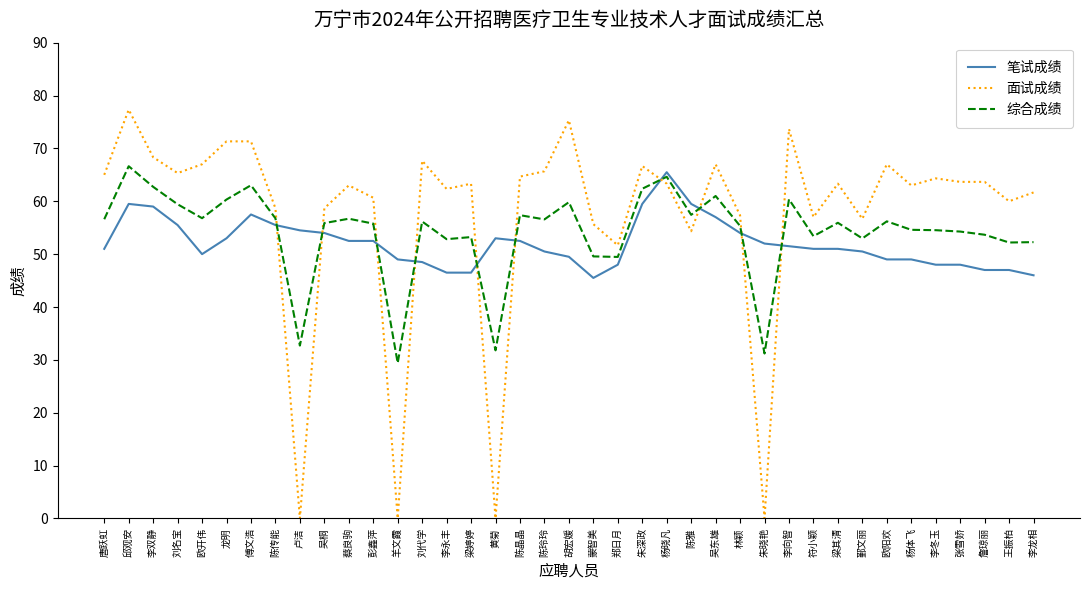

After their last crossing, which series has the higher values: 综合成绩 or 面试成绩?

面试成绩